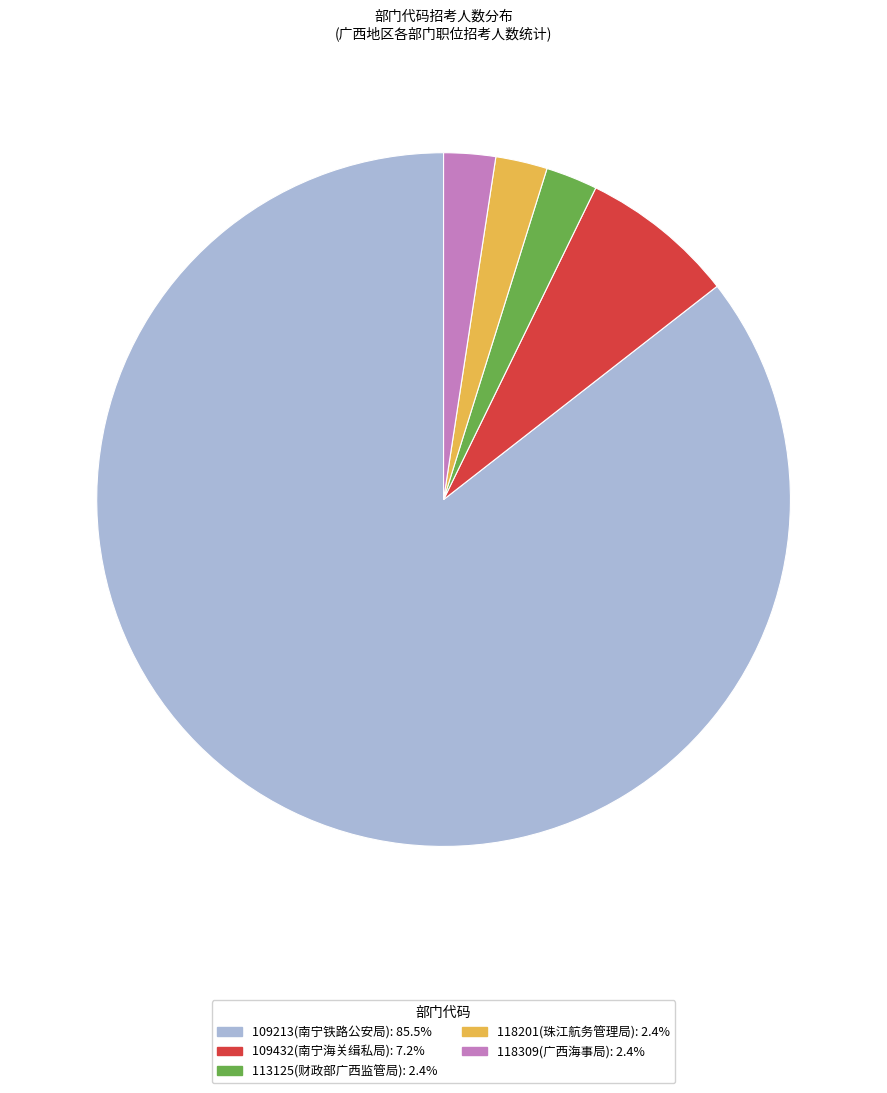

Which category has the biggest portion of the pie?

109213